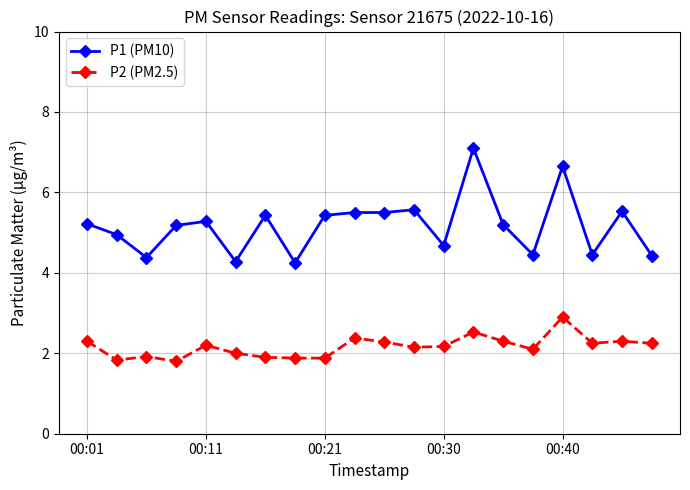

Which series has the widest spread of values?

P1 (PM10)